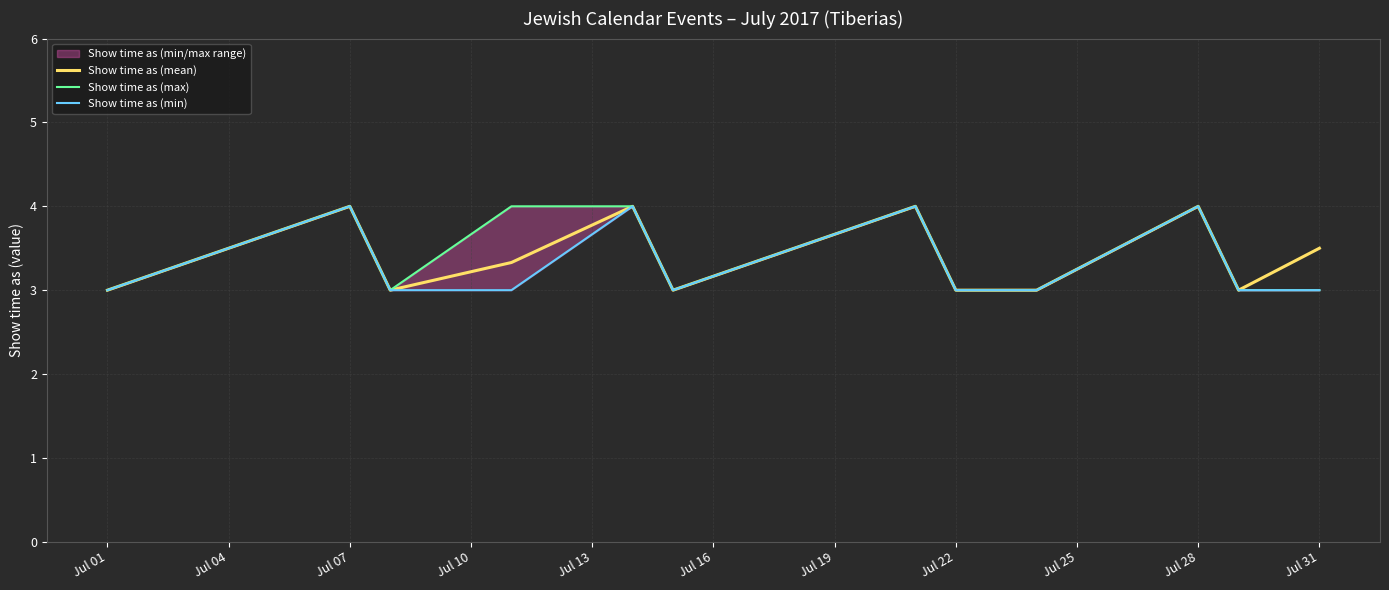

What is the lowest value of the Show time as (min) series?

3.0